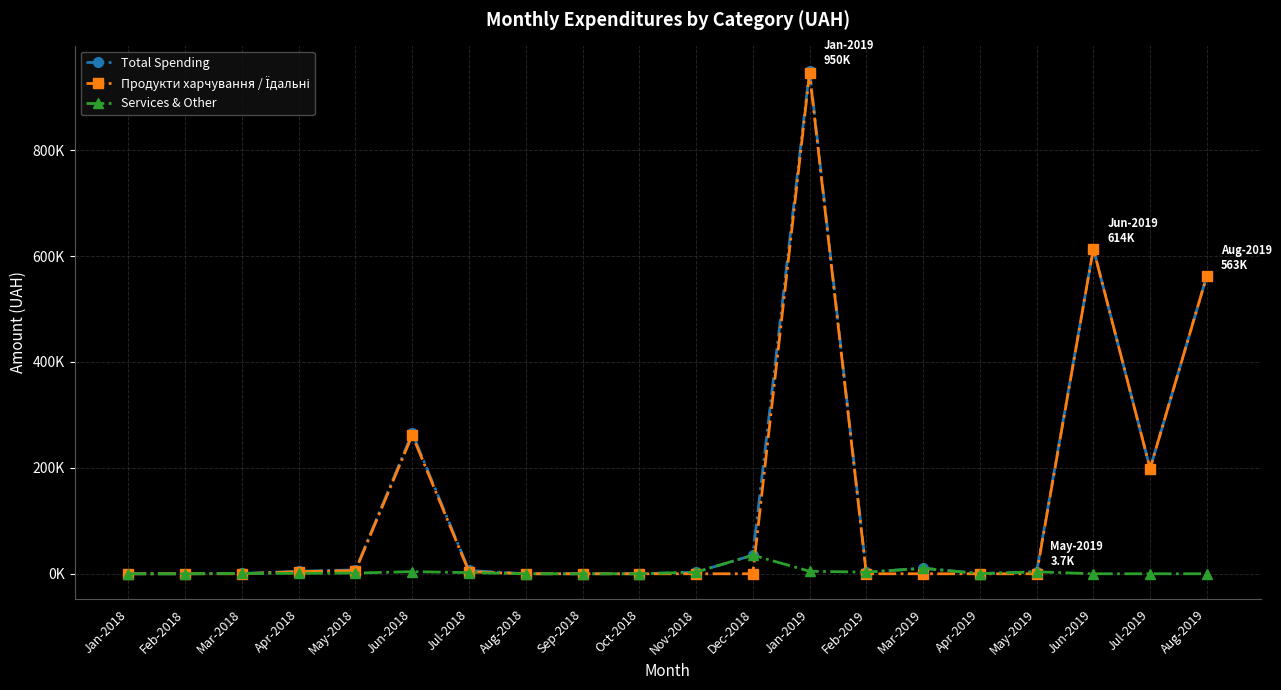

Is this an area chart (filled region under the line)?

No